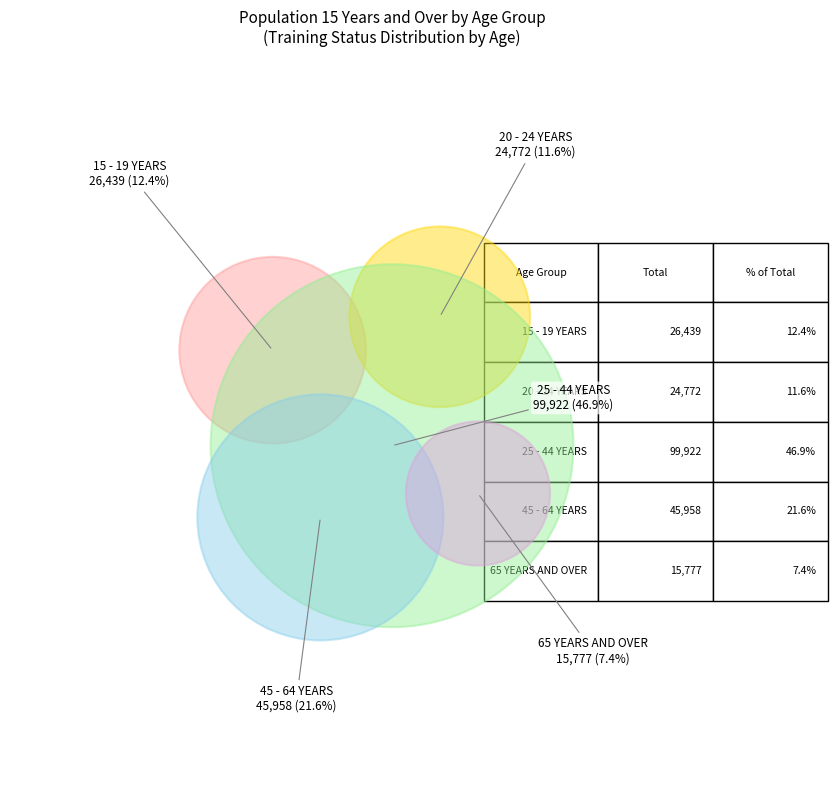

What percentage is the 20 - 24 YEARS slice, to the nearest percent?

12%